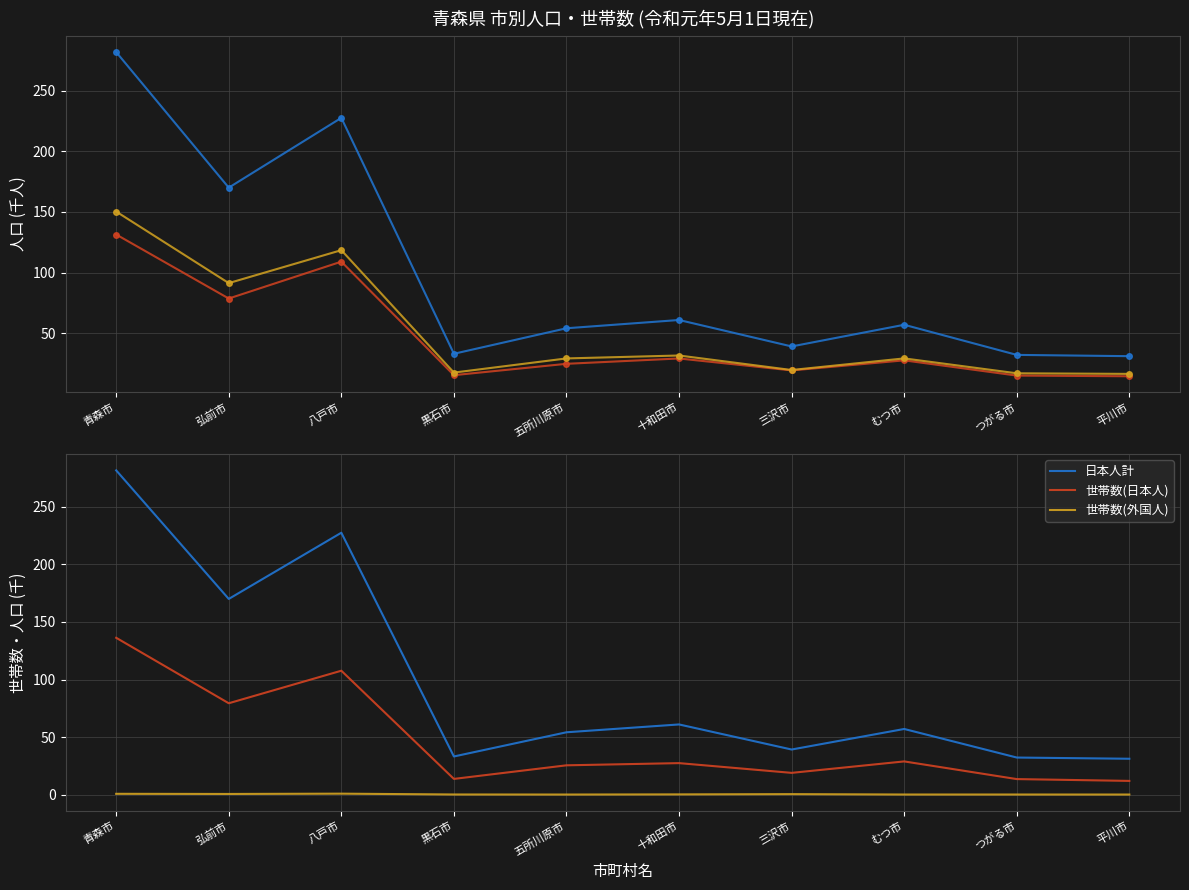

List the labels in order of 日本人計 value, largest first.

青森市, 八戸市, 弘前市, 十和田市, むつ市, 五所川原市, 三沢市, 黒石市, つがる市, 平川市